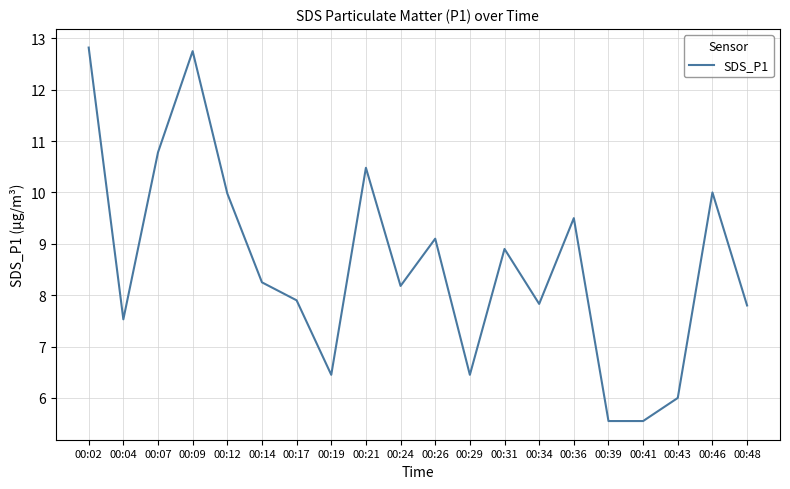

Is it true that the value at 00:24 is 1.8?

False